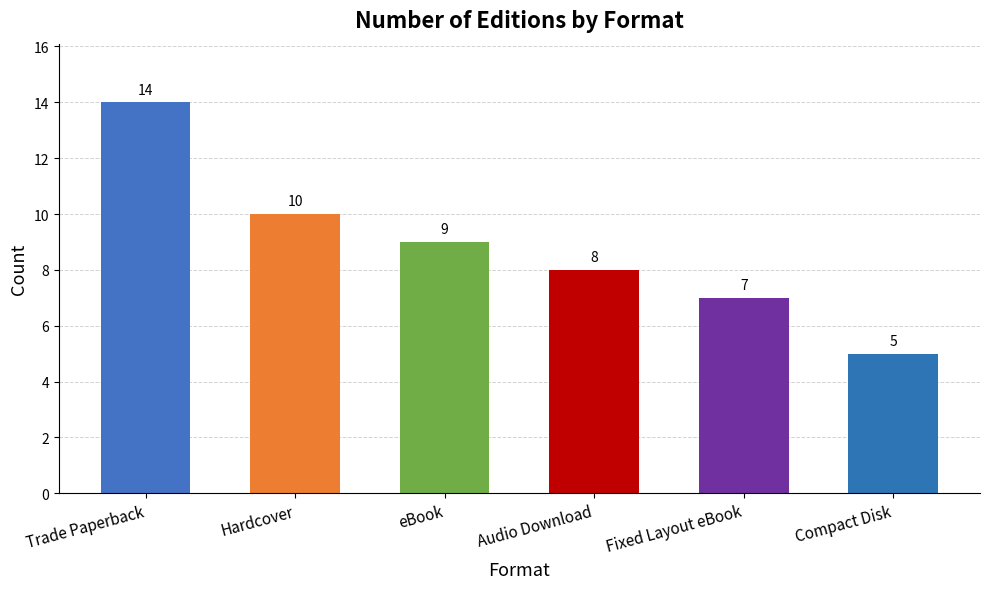

Where is the data nearest to the value 9?

eBook